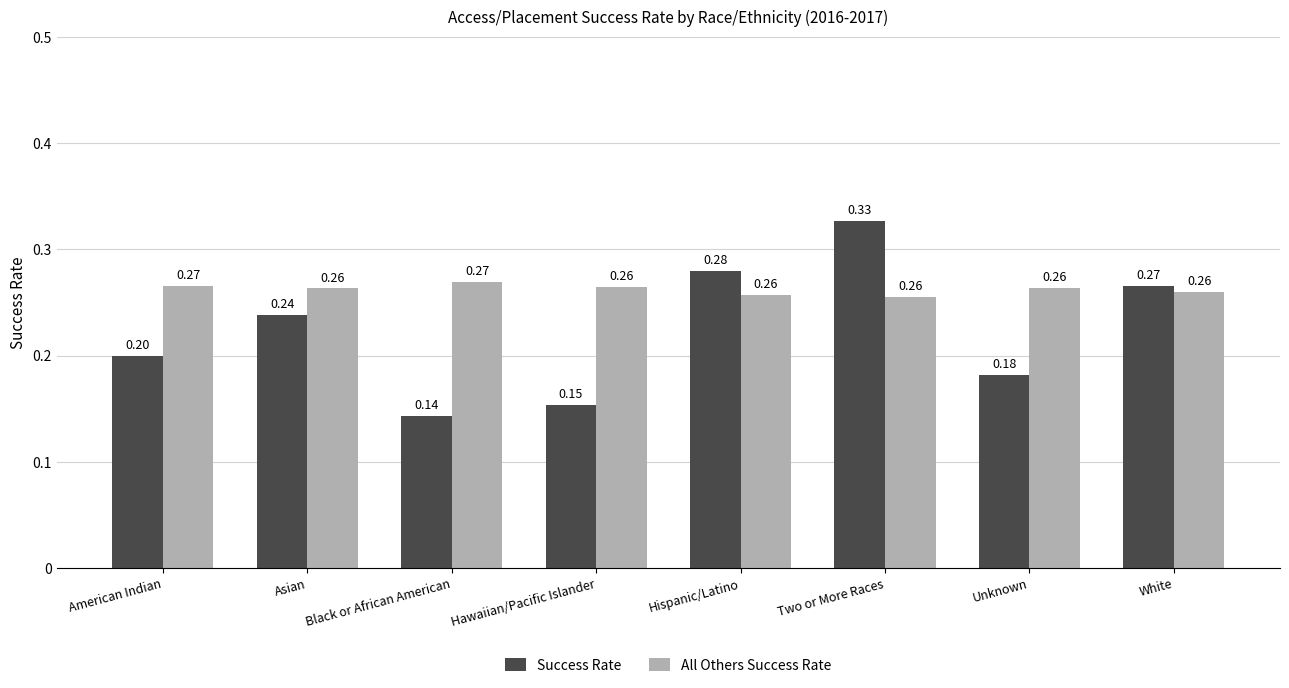

At which category does the chart reach its minimum across all series?

Black or African American